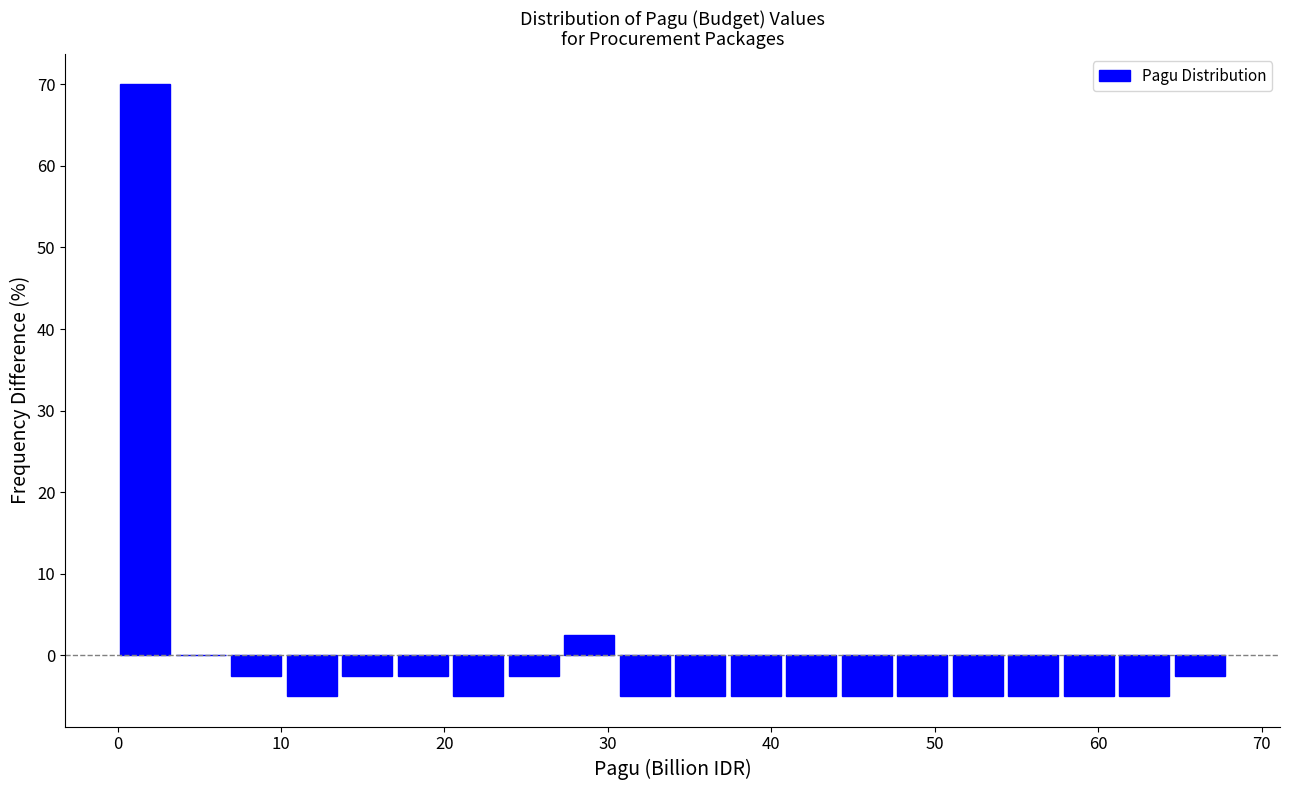

Around what value on the x-axis is the tallest bar? Give the approximate position of its centre, as read against the axis.

2